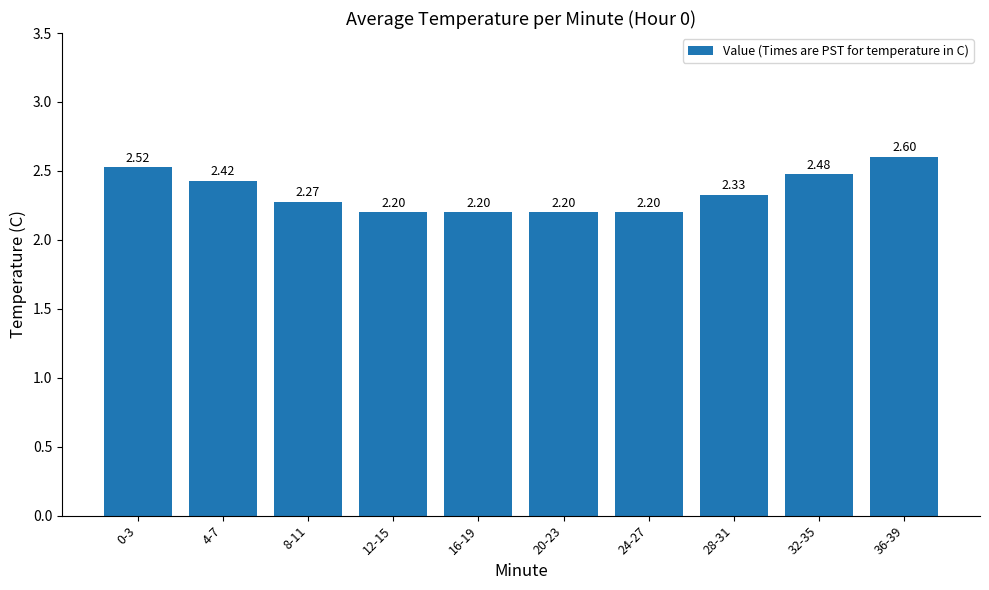

What is the smallest value displayed?

2.2